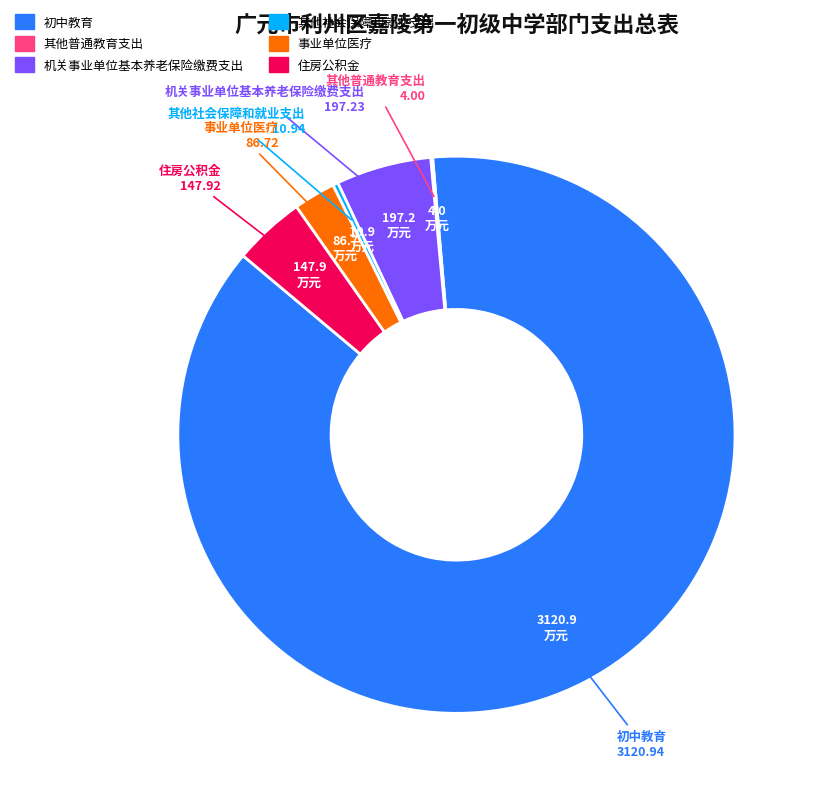

What is the largest slice in the pie chart?

初中教育